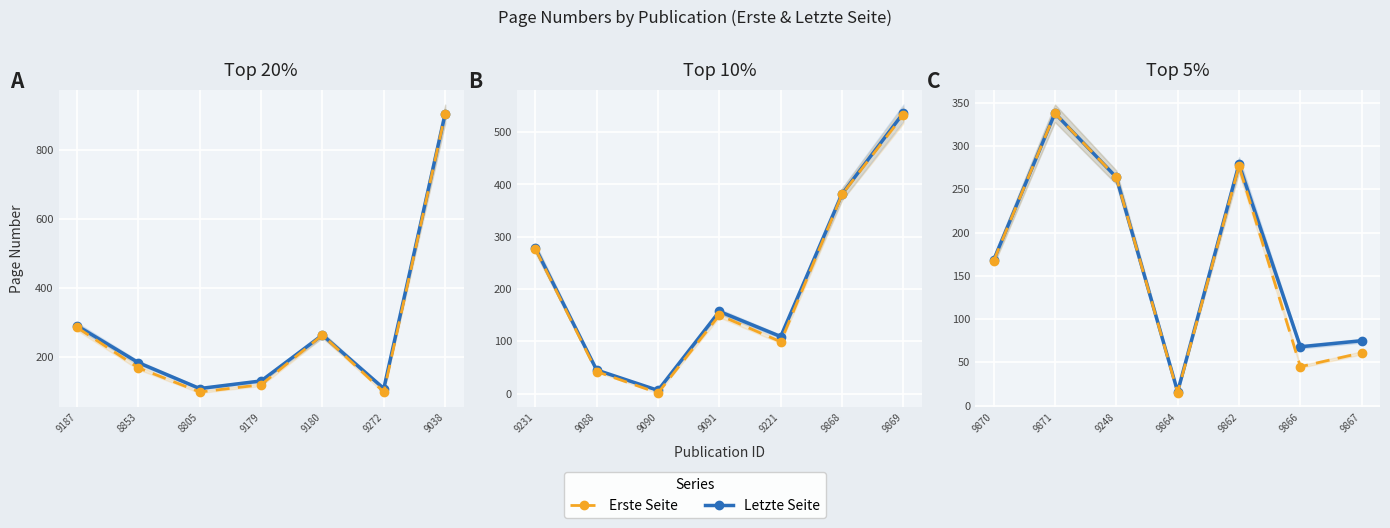

What is the difference between the maximum and minimum values in the Letzte Seite series?

322